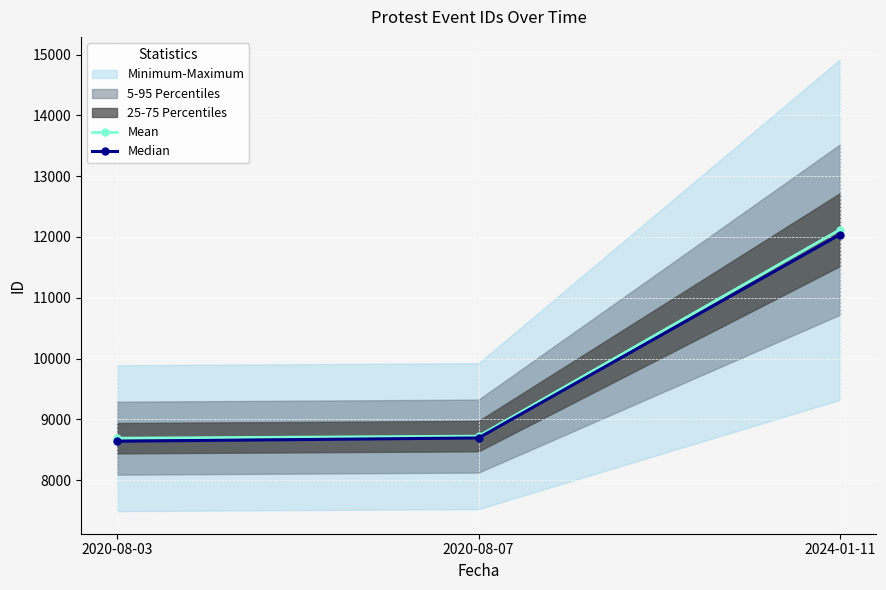

The Mean series shows 18594 at 2024-01-11. True or false?

False